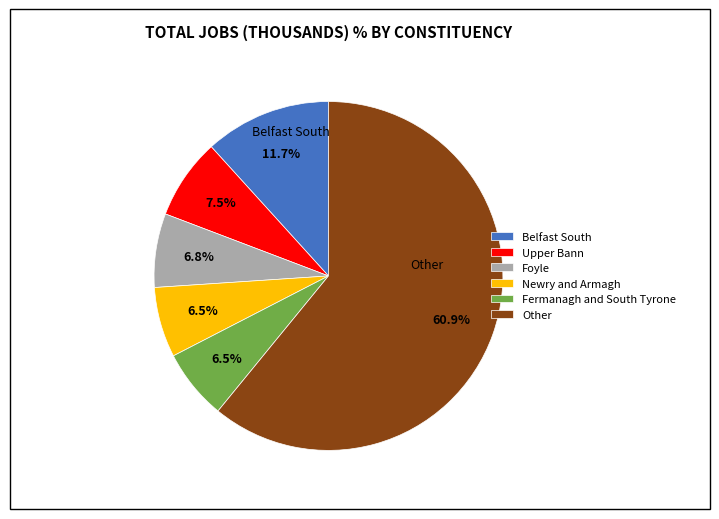

What is the ratio of the value at Belfast South to the value at Fermanagh and South Tyrone?

1.8